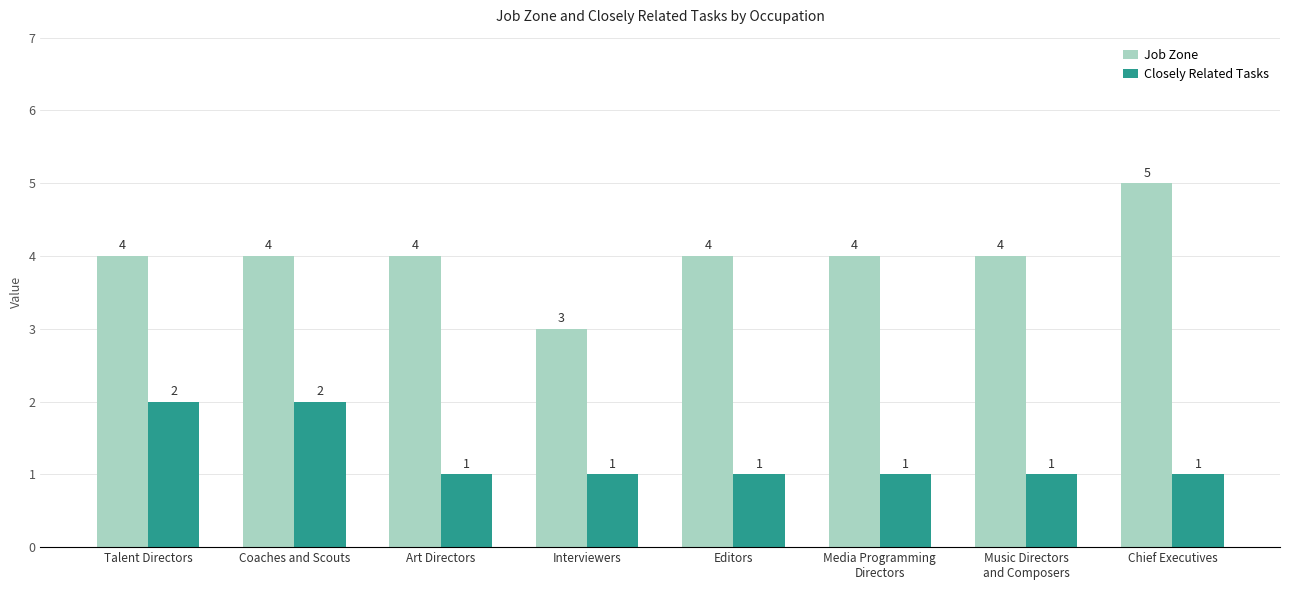

How many data points in Job Zone are less than 4?

1